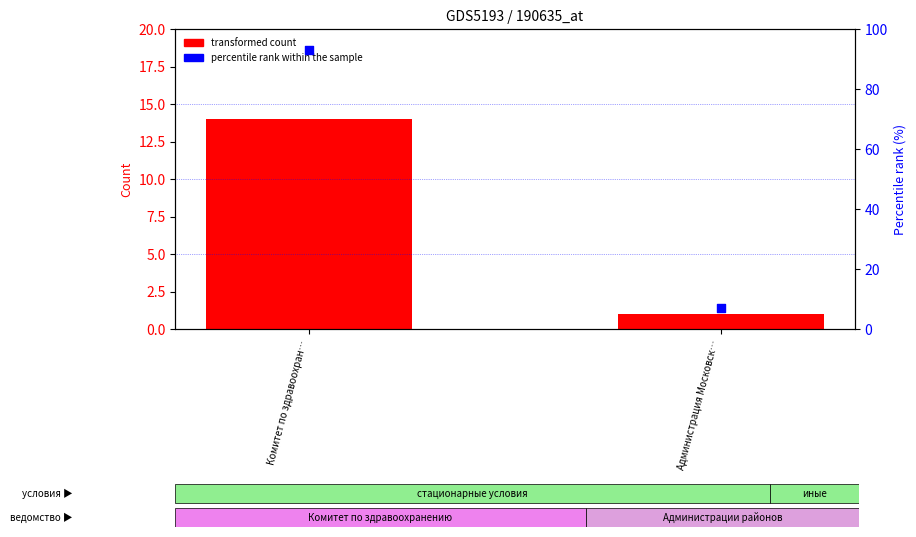

Which series contains the lowest Y value?

transformed count